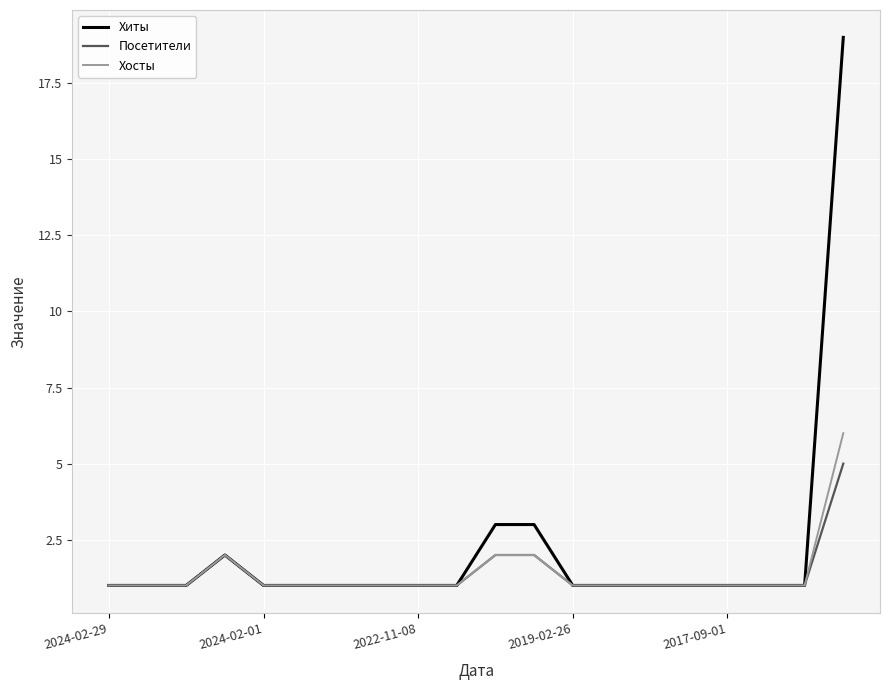

Reading right to left, list all the values displayed in this chart.

Хиты: 19	1	1	1	1	1	1	1	3	3	1	1	1	1	1	1	2	1	1	1
Посетители: 5	1	1	1	1	1	1	1	2	2	1	1	1	1	1	1	2	1	1	1
Хосты: 6	1	1	1	1	1	1	1	2	2	1	1	1	1	1	1	2	1	1	1